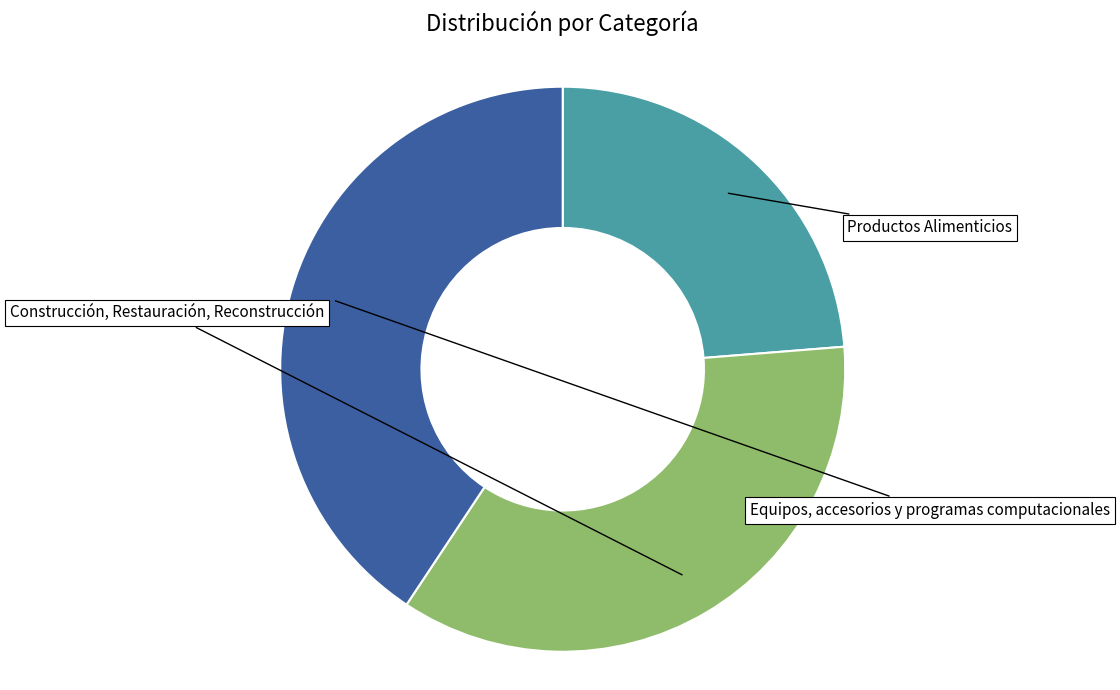

Is there any slice that represents more than half of the pie?

No